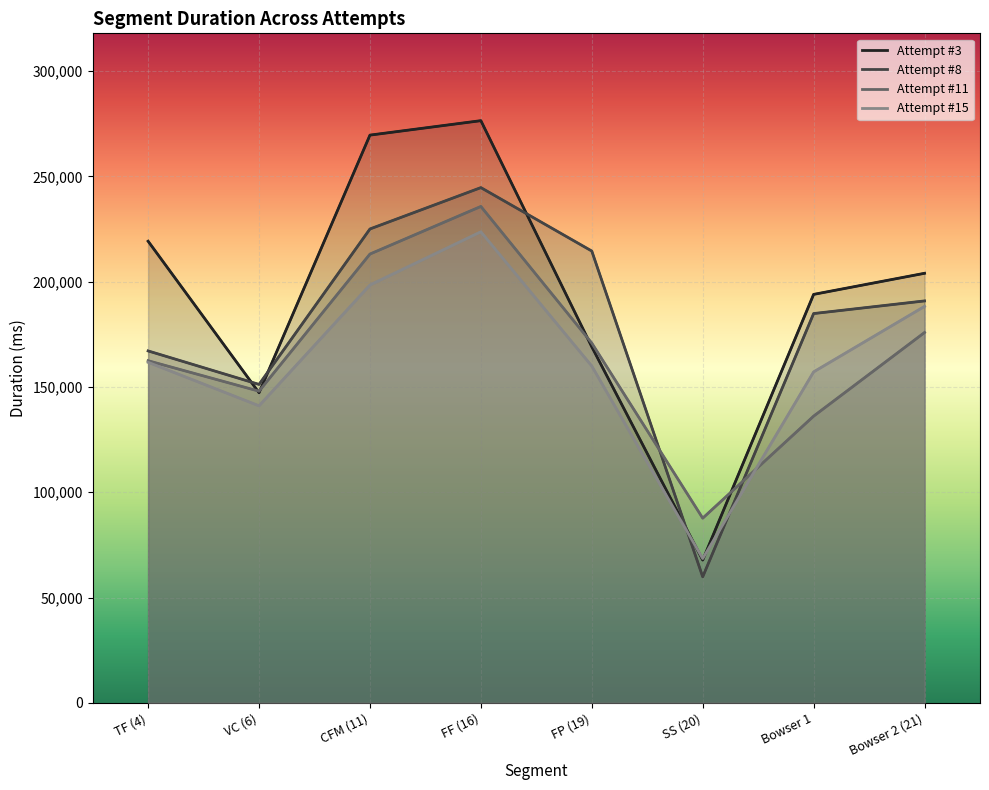

What is the difference between the highest and lowest values at Bowser 1?

57813